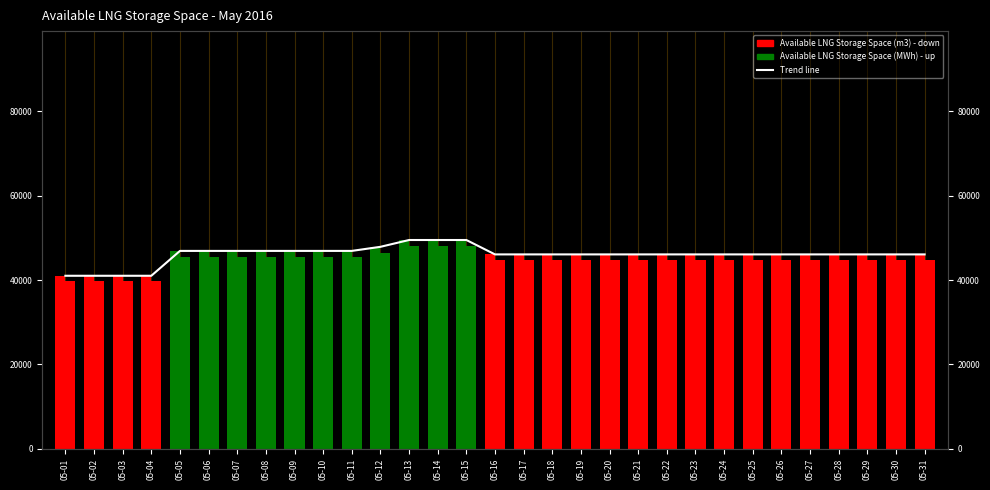

At how many categories does at least one series exceed 40288?

31